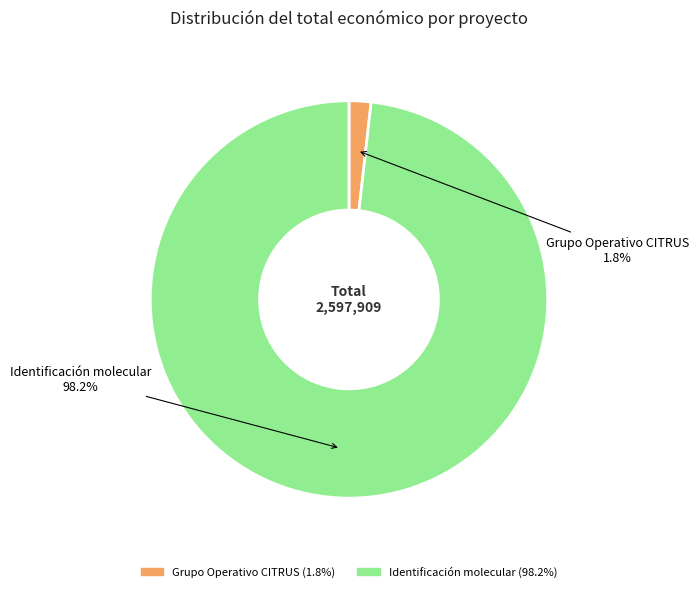

Between Grupo Operativo CITRUS and Identificación molecular, which is larger?

Identificación molecular